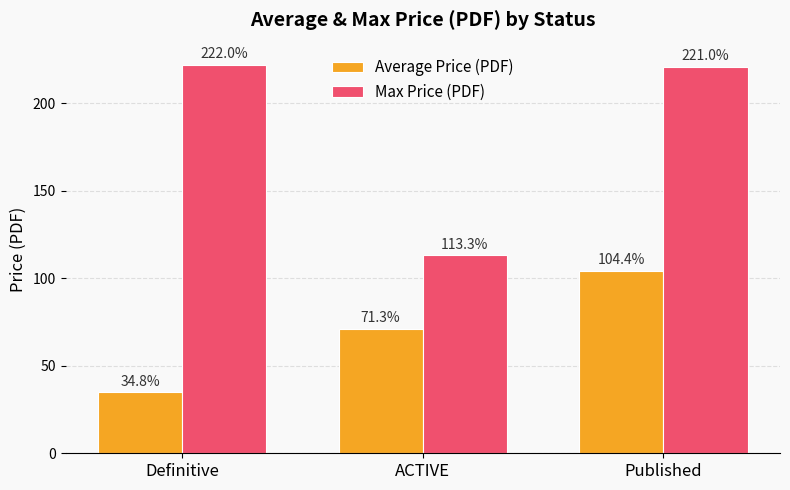

What are all the series names shown in the legend?

Average Price (PDF), Max Price (PDF)